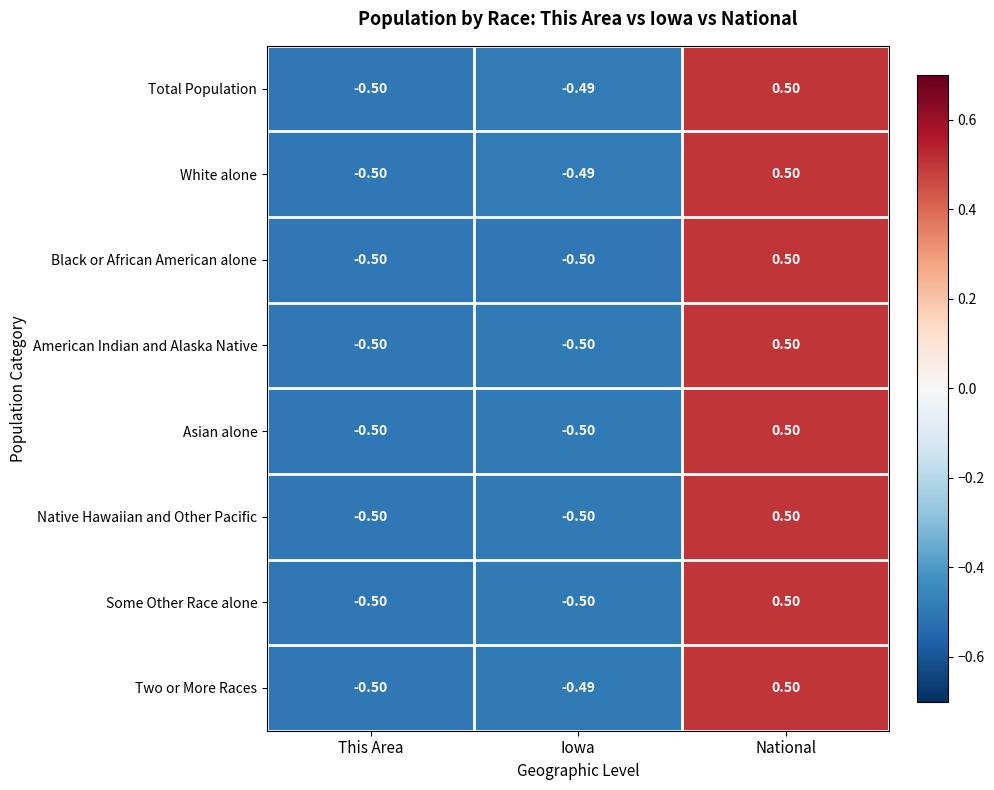

How many negative values does the White alone series have?

2